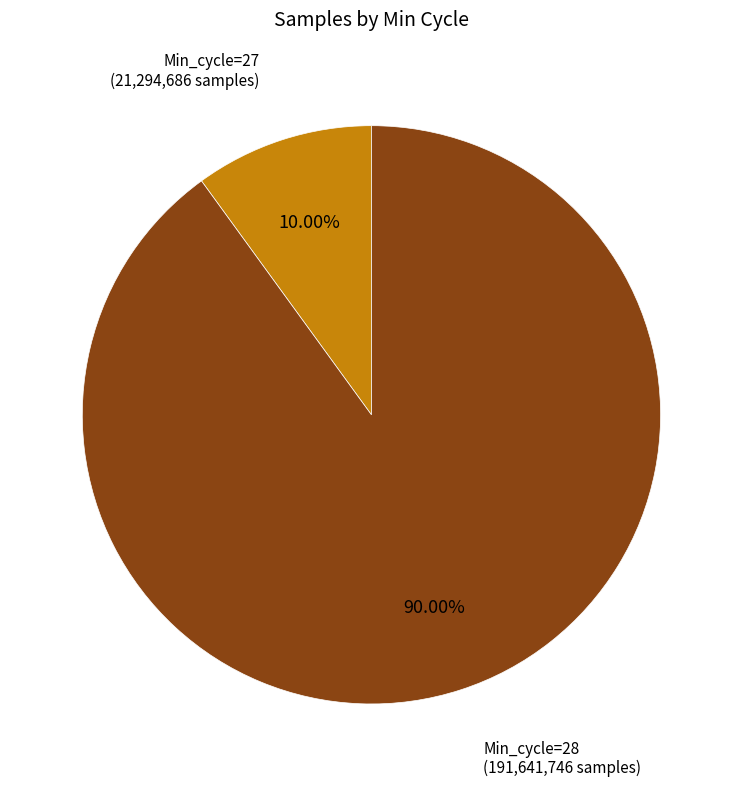

Does any single category account for the majority?

Yes